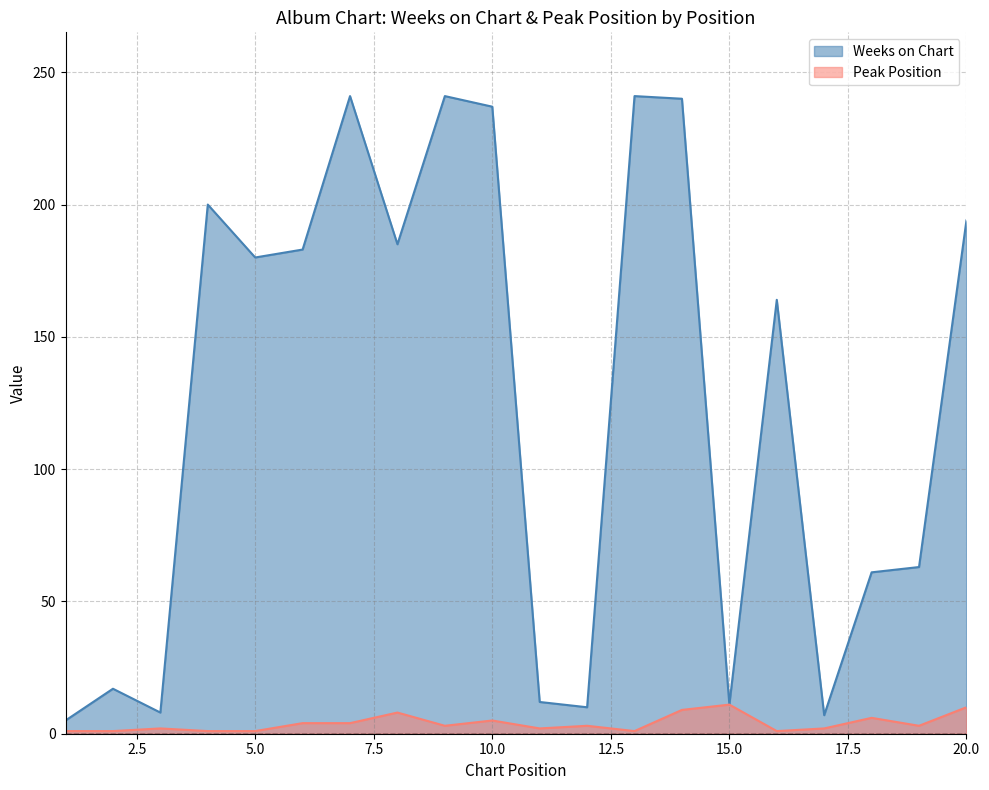

What is the difference between the highest and lowest values at 5.0?

179